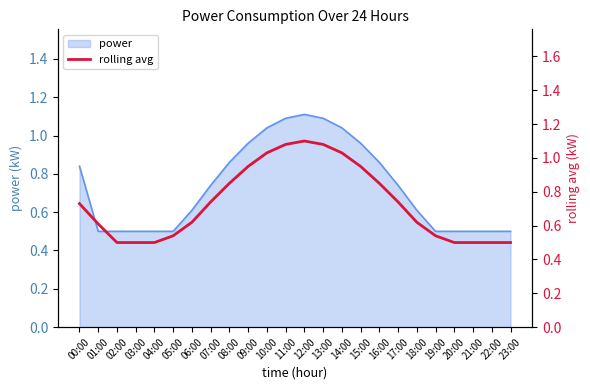

The power series shows 0.3 at 06:00. True or false?

False